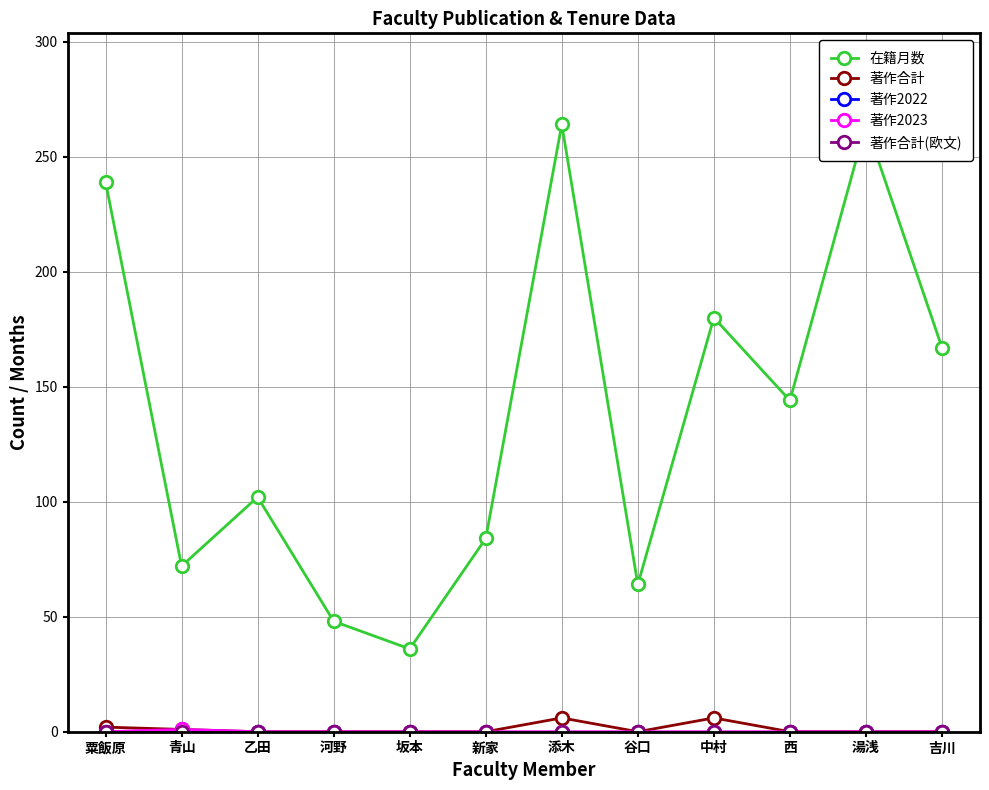

Which category has the highest value in the 著作合計 series?

添木